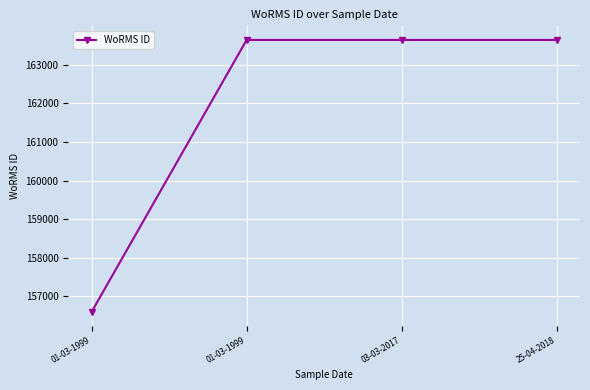

Which has a higher value, 03-03-2017 or 01-03-1999?

03-03-2017